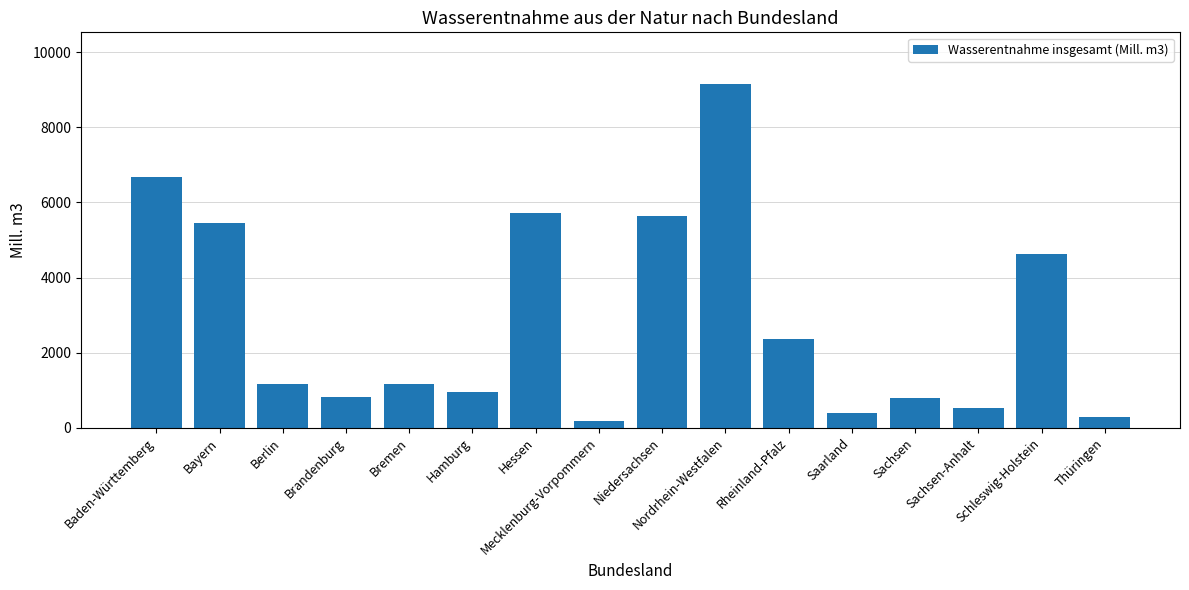

Between Sachsen-Anhalt and Schleswig-Holstein, which is larger?

Schleswig-Holstein